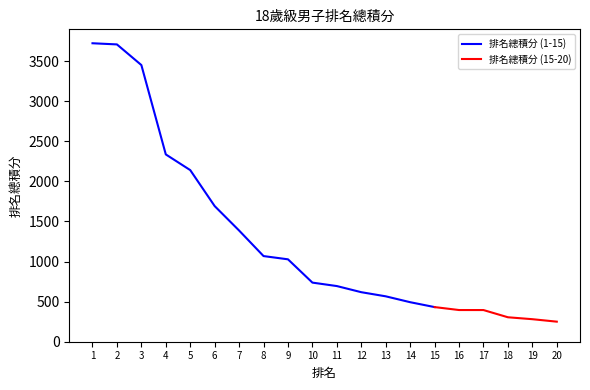

What is the difference between the maximum and minimum values?

3472.5